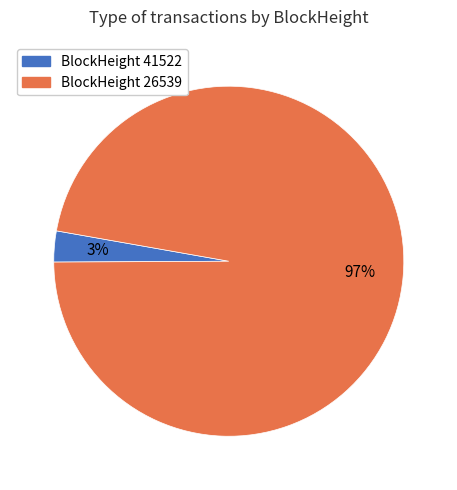

To the nearest percent, what portion does BlockHeight 41522 represent?

3%